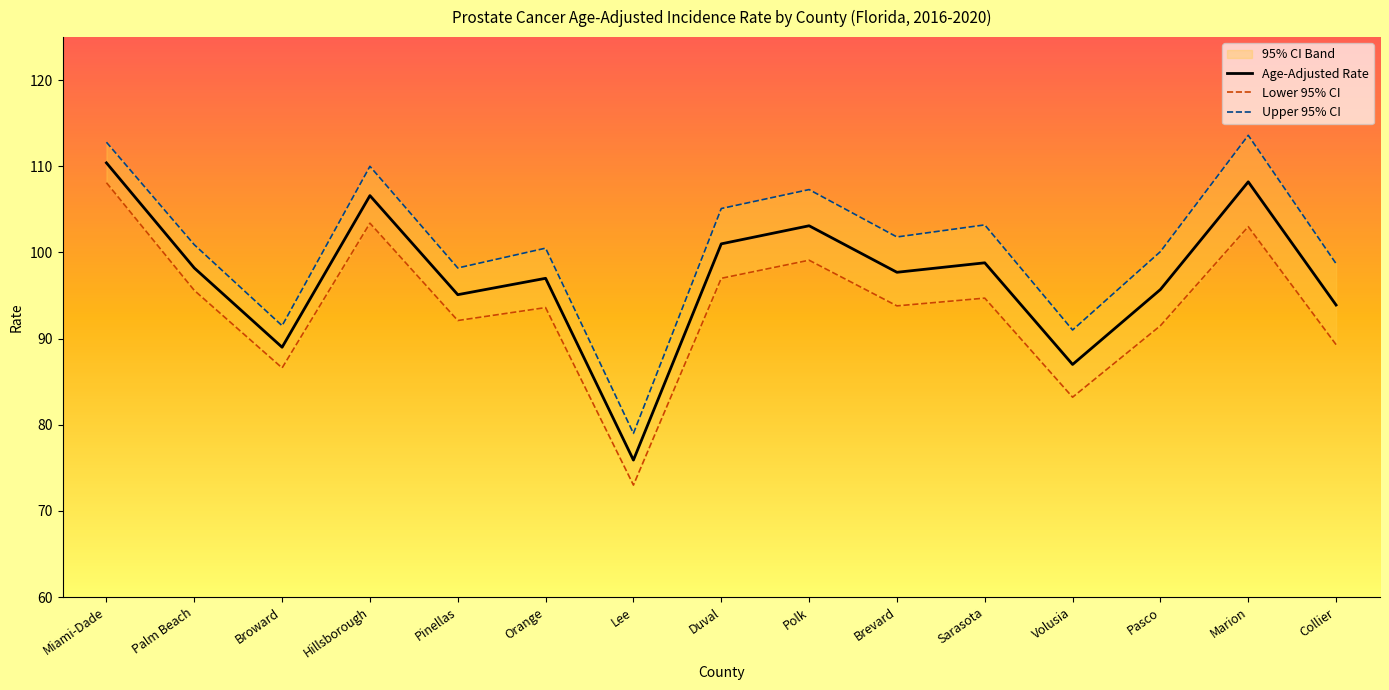

Which has a higher value, Brevard or Pinellas?

Brevard